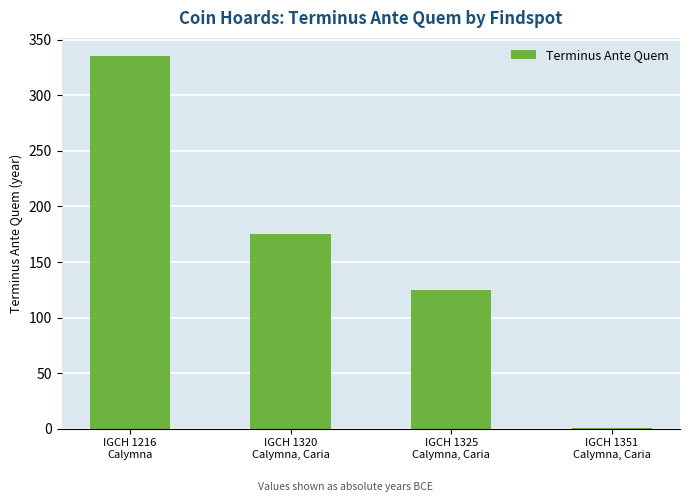

Approximately how many times larger is the value at IGCH 1325
Calymna, Caria compared to IGCH 1216
Calymna?

0.4